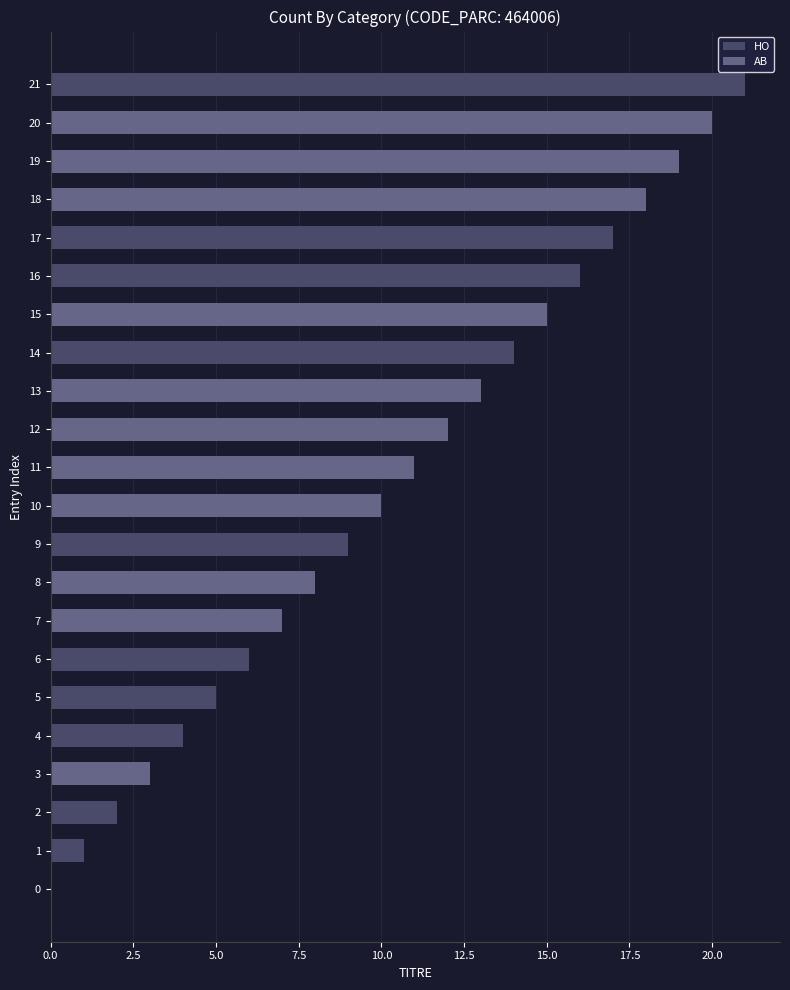

What are all the series names shown in the legend?

HO, AB